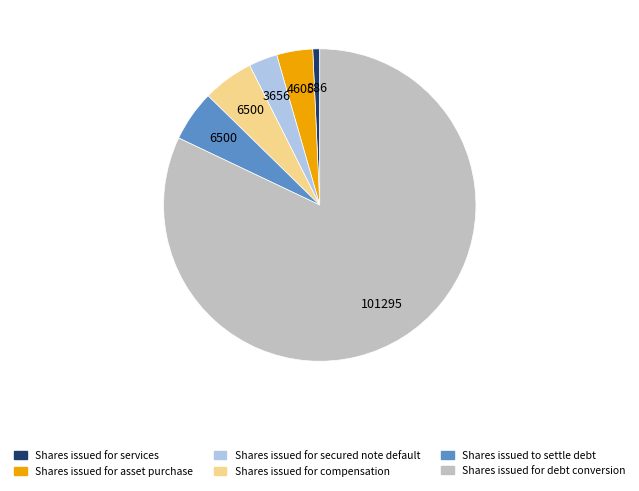

Which has a higher value, Shares issued for asset purchase or Shares issued for debt conversion?

Shares issued for debt conversion